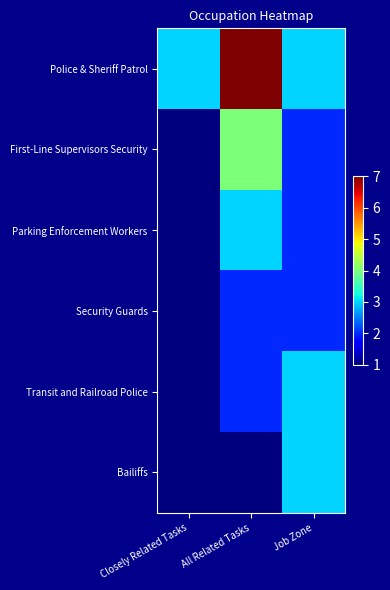

Reading left to right, what are all the values shown in this chart?

Police & Sheriff Patrol: Closely Related Tasks=3	All Related Tasks=7	Job Zone=3
First-Line Supervisors Security: Closely Related Tasks=1	All Related Tasks=4	Job Zone=2
Parking Enforcement Workers: Closely Related Tasks=1	All Related Tasks=3	Job Zone=2
Security Guards: Closely Related Tasks=1	All Related Tasks=2	Job Zone=2
Transit and Railroad Police: Closely Related Tasks=1	All Related Tasks=2	Job Zone=3
Bailiffs: Closely Related Tasks=1	All Related Tasks=1	Job Zone=3